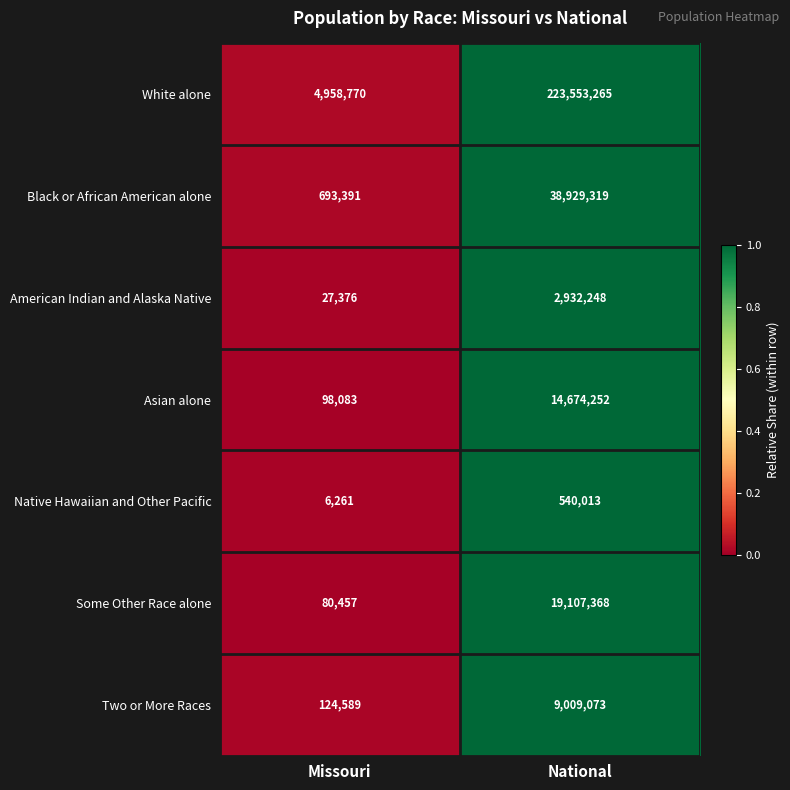

What is the sum of all Some Other Race alone values?

19187825